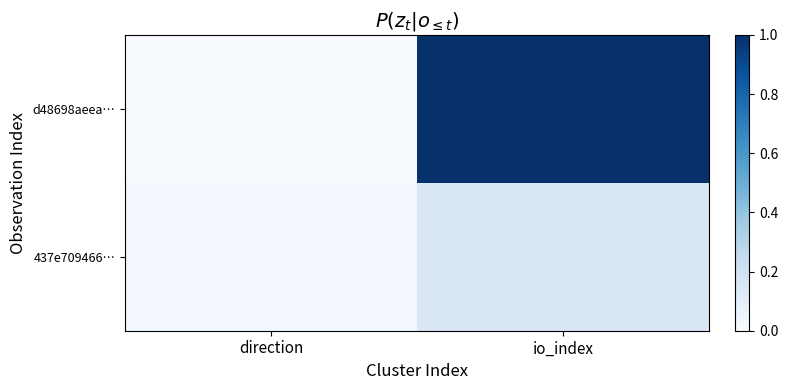

Reading left to right, transcribe all the data shown in this chart.

d48698aeea…: direction=0.0	io_index=1.0
437e709466…: direction=0.0	io_index=0.1